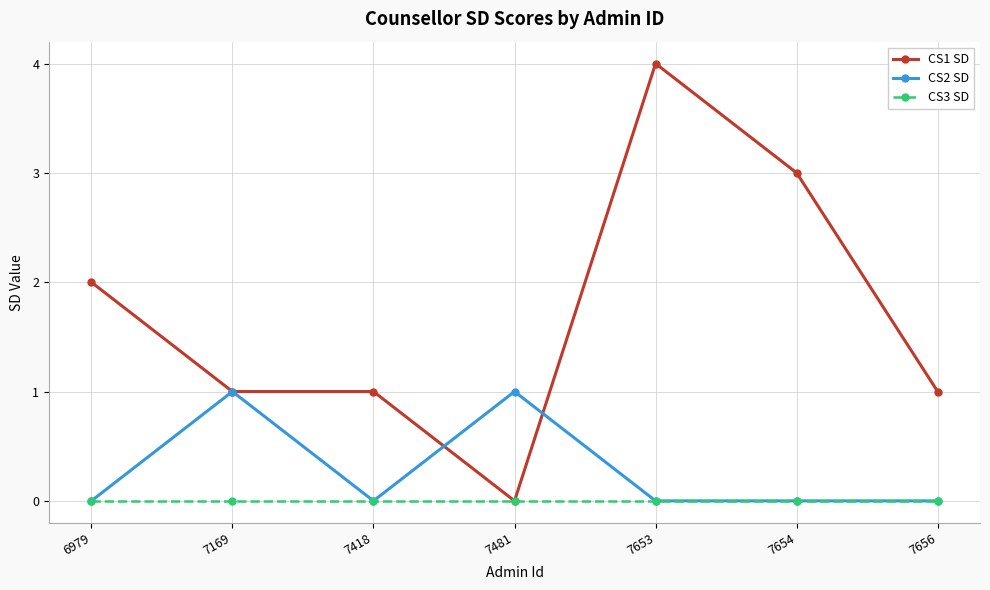

Reading right to left, list all the values displayed in this chart.

CS1 SD: 1	3	4	0	1	1	2
CS2 SD: 0	0	0	1	0	1	0
CS3 SD: 0	0	0	0	0	0	0